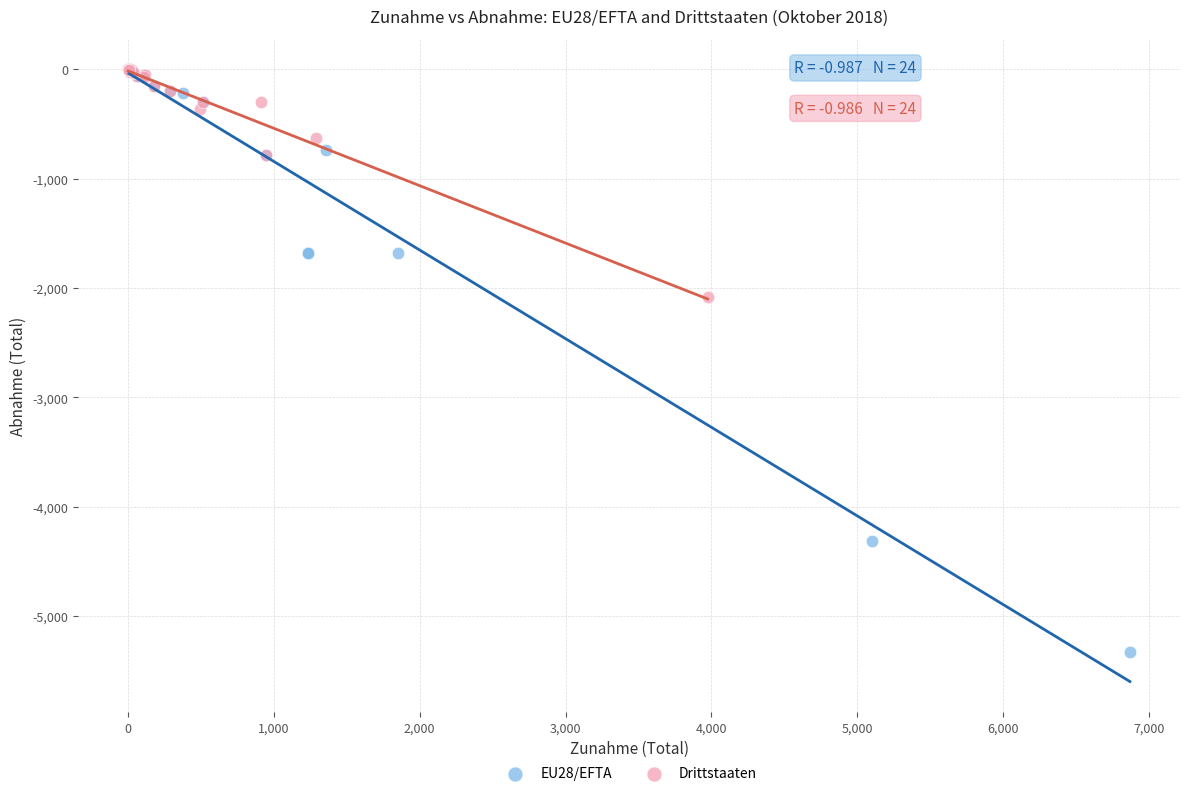

Which series has the largest Y range (max minus min)?

EU28/EFTA